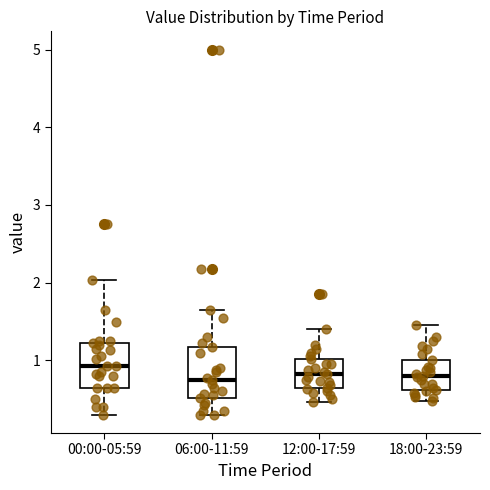

Reading left to right, transcribe this box plot: for each box, give where its median line is, the range the box spans, and where its two whiskers end, as read against the y-axis. The values are not printed on the chart, so give them approximately, as read against the axis.

00:00-05:59: median 0.9, box 0.7 to 1.2, whiskers 0.3 to 2.0
06:00-11:59: median 0.8, box 0.5 to 1.2, whiskers 0.3 to 1.7
12:00-17:59: median 0.8, box 0.7 to 1.0, whiskers 0.5 to 1.4
18:00-23:59: median 0.8, box 0.6 to 1.0, whiskers 0.5 to 1.5